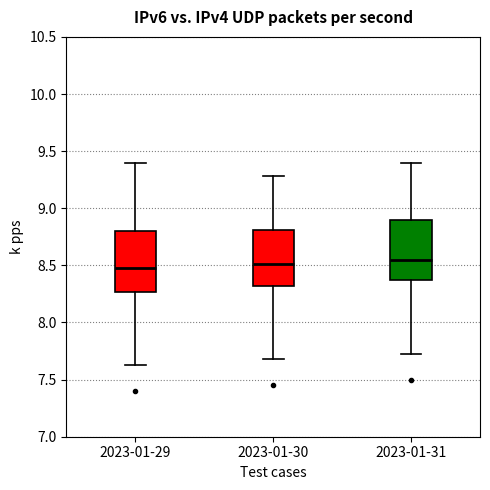

Reading left to right, transcribe this box plot: for each box, give where its median line is, the range the box spans, and where its two whiskers end, as read against the y-axis. The values are not printed on the chart, so give them approximately, as read against the axis.

2023-01-29: median 8.50, box 8.25 to 8.80, whiskers 7.65 to 9.40
2023-01-30: median 8.50, box 8.30 to 8.80, whiskers 7.70 to 9.30
2023-01-31: median 8.55, box 8.35 to 8.90, whiskers 7.70 to 9.40